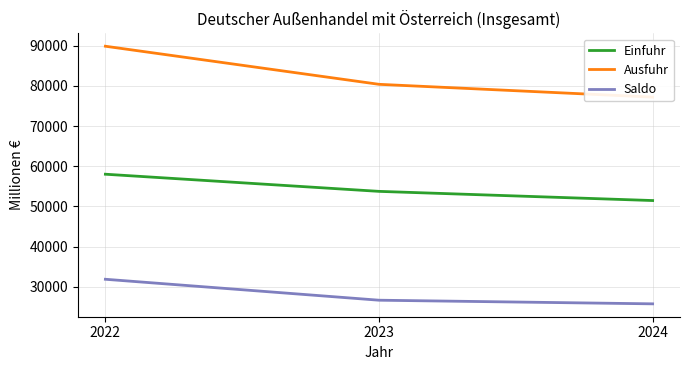

How many values in the Einfuhr series are below 53735?

1